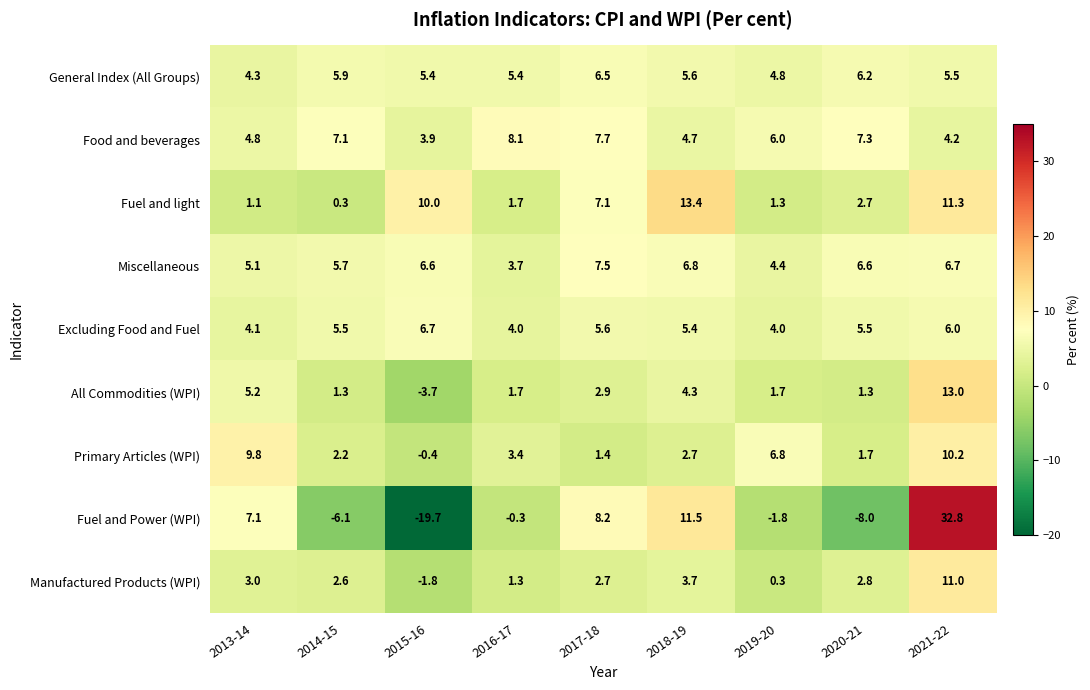

What is the total value across all series at 2015-16?

7.0